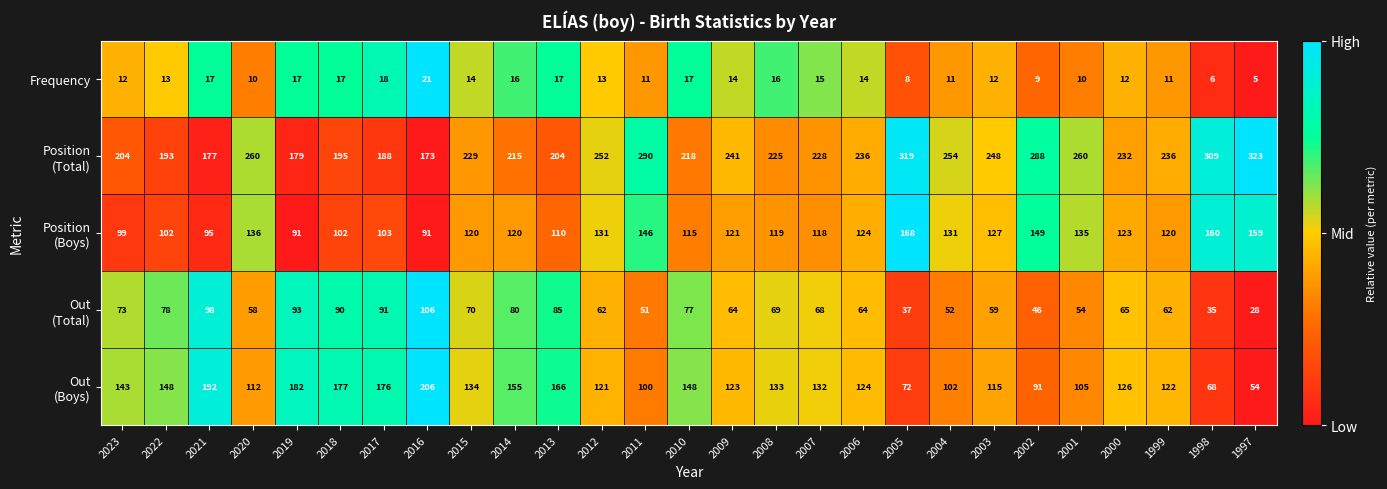

What is the total value across all series at 2013?

582